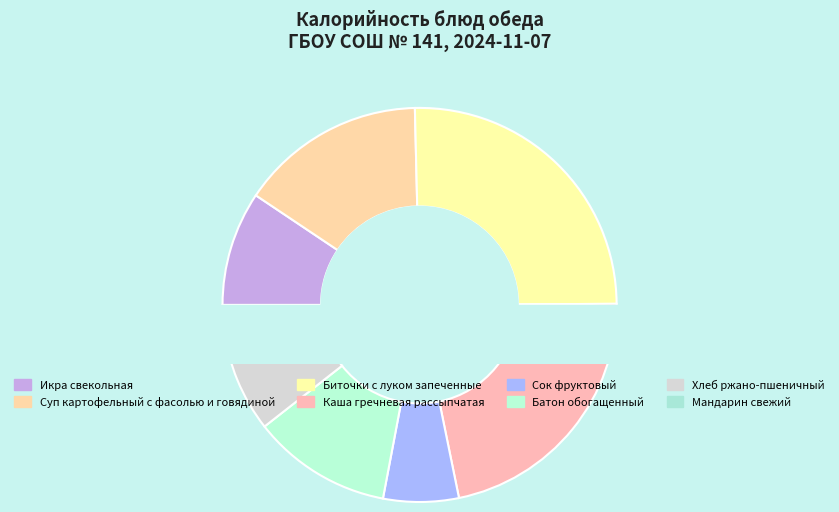

Is there a majority slice in this chart?

No